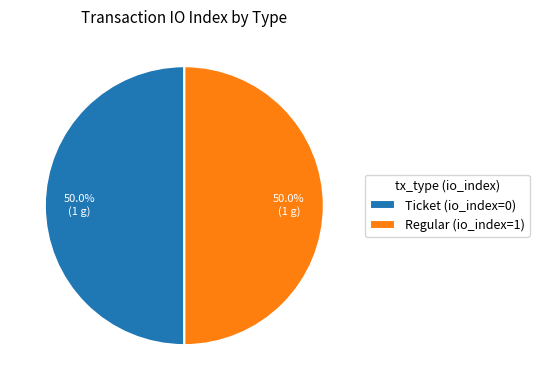

What percentage do Regular (io_index=1) and Ticket (io_index=0) together represent?

100.0%